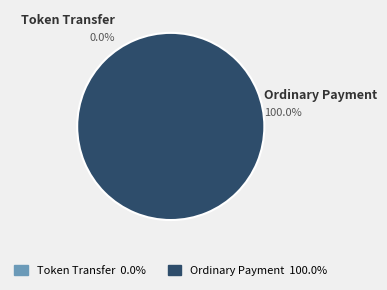

Which slice is the largest?

Ordinary Payment